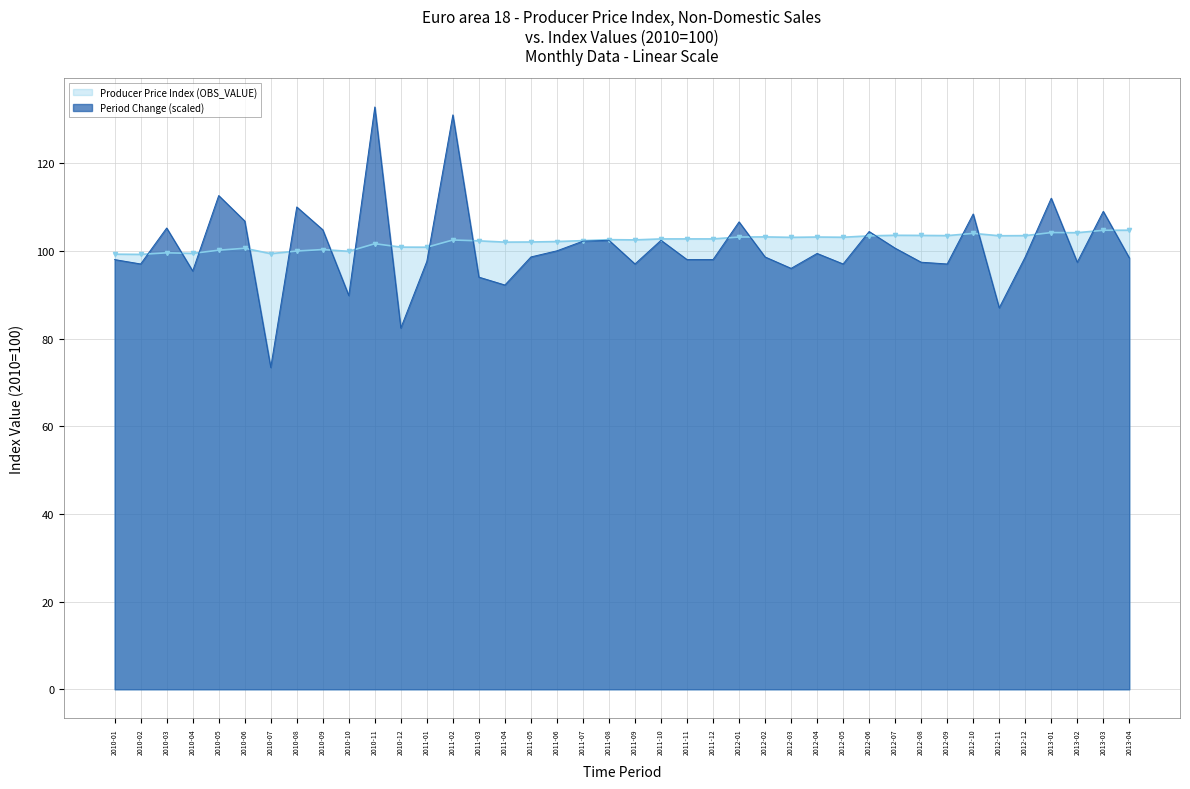

How many data points does each series have?

40